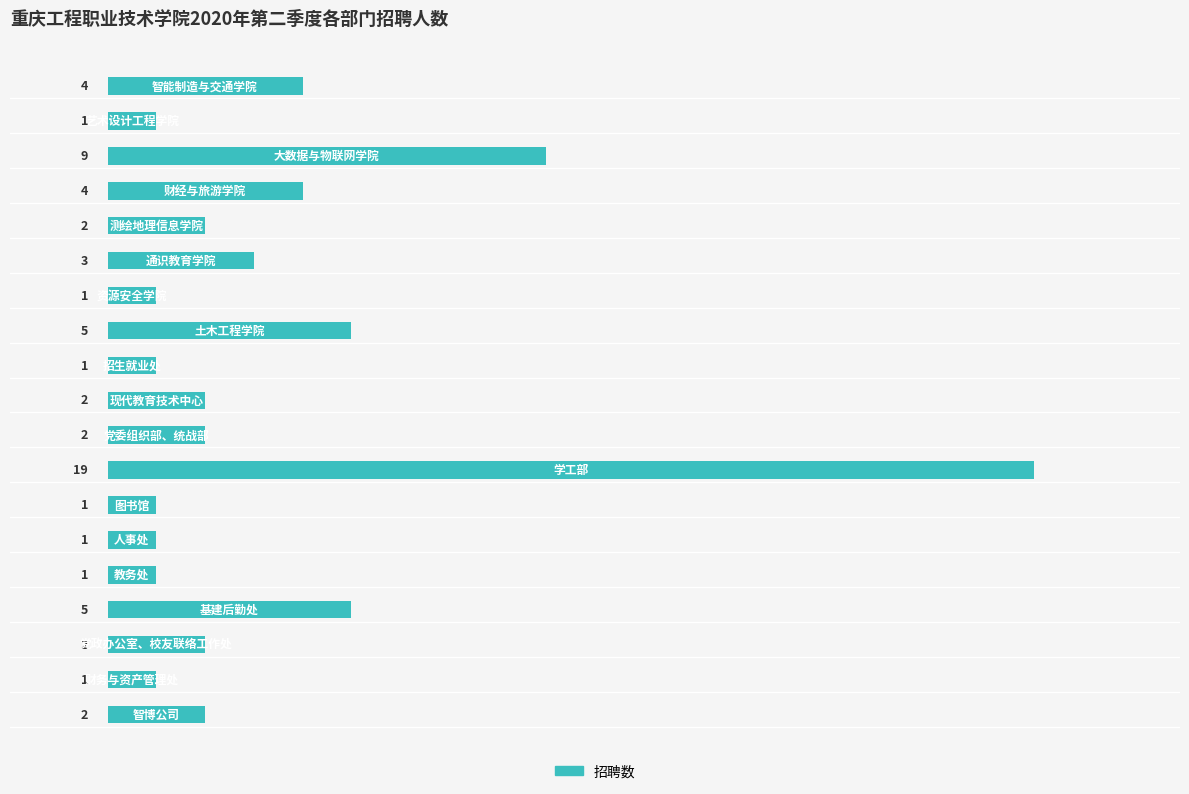

What is the difference between the second highest and minimum values?

8